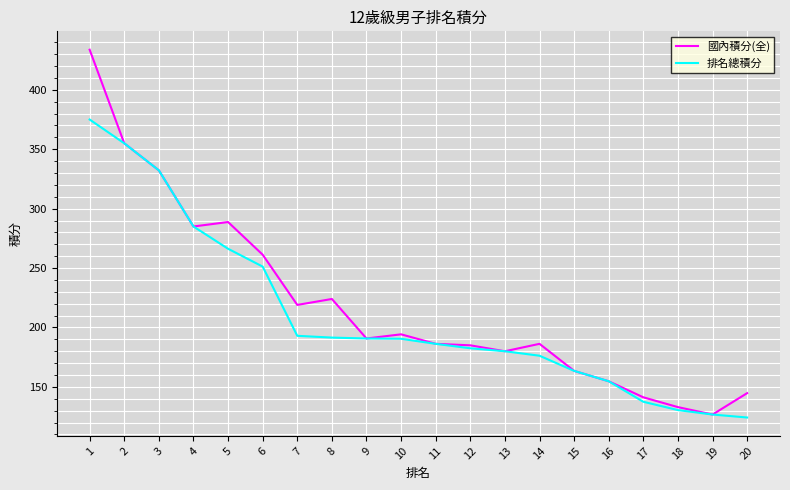

What is the highest value of the 排名總積分 series?

375.0